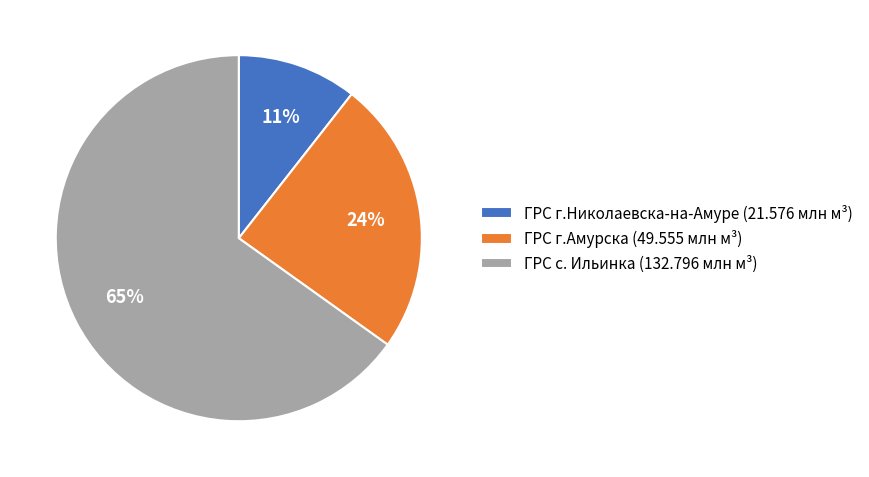

Do ГРС г.Амурска (49.555 млн м³) and ГРС г.Николаевска-на-Амуре (21.576 млн м³) together represent more than half of the pie?

No